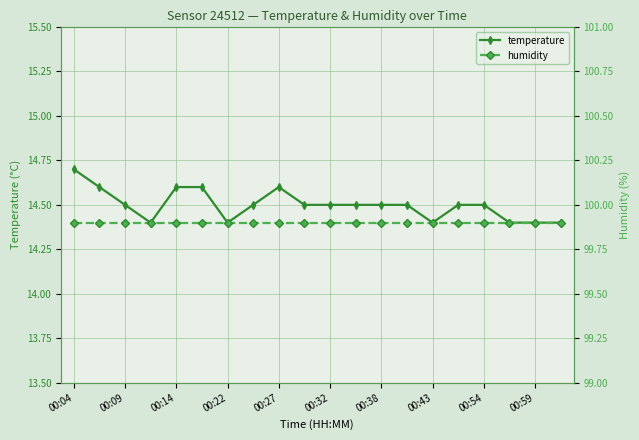

In temperature, how many points are lower than both neighbors (excluding endpoints)?

3